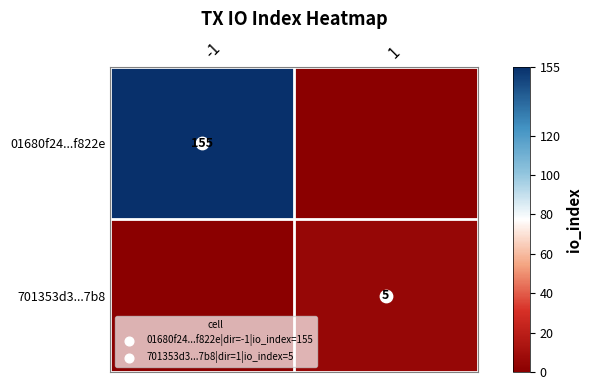

Rank the series by their average value, from lowest to highest.

701353d3...7b8, 01680f24...f822e